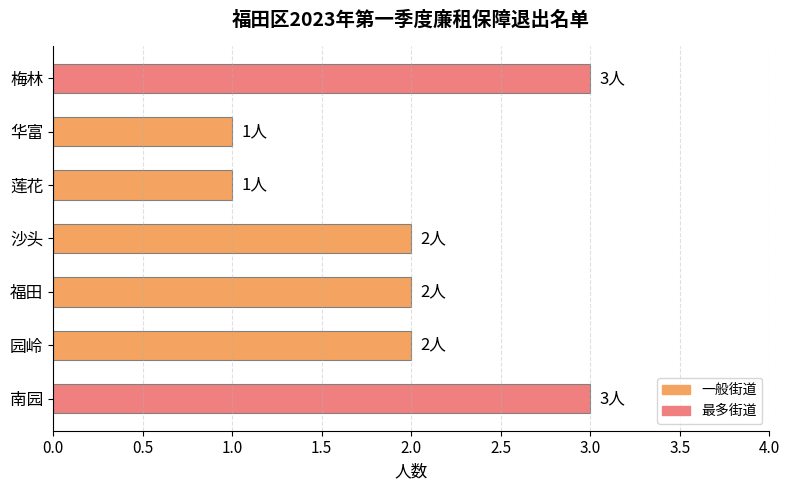

What is the ratio of the value at 梅林 to the value at 沙头?

1.5